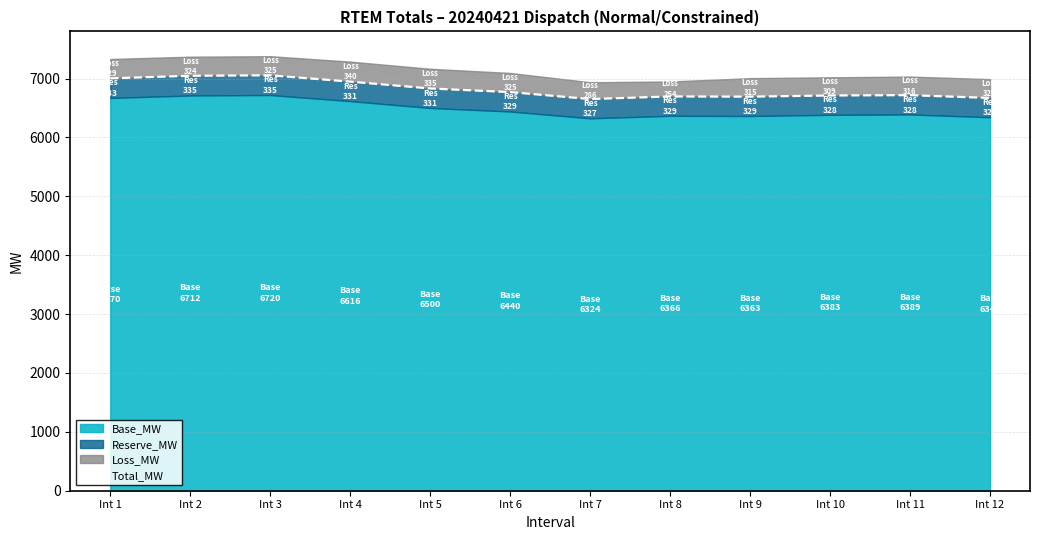

Between Int 11 and Int 8, which is larger?

Int 11